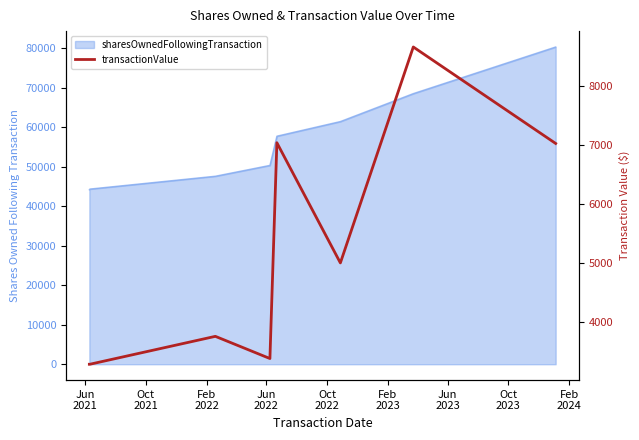

At which category does the data reach its first local valley?

Jun
2022